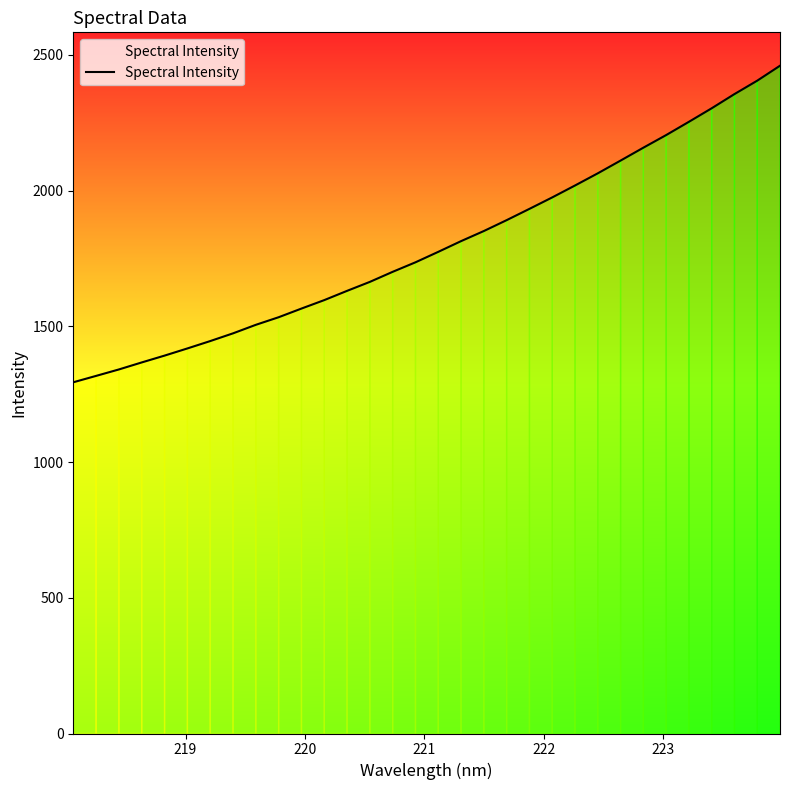

How many data points are less than 1774?

16